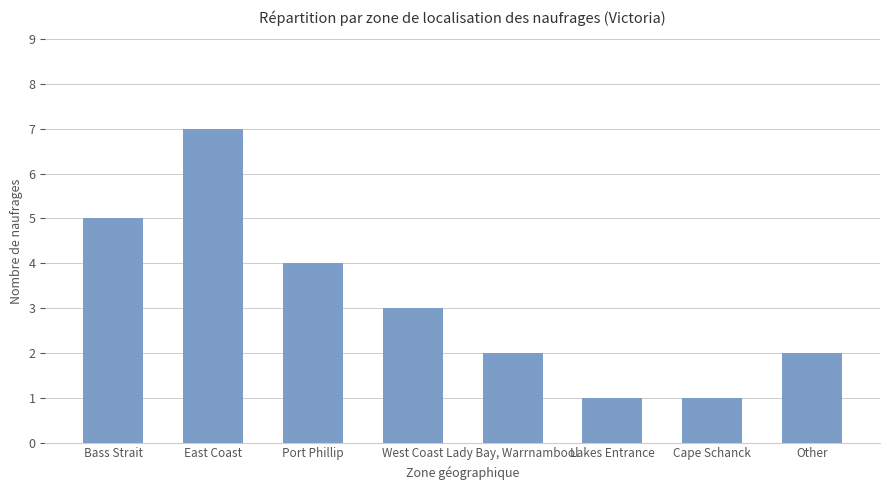

Which category has the highest value across all series?

East Coast